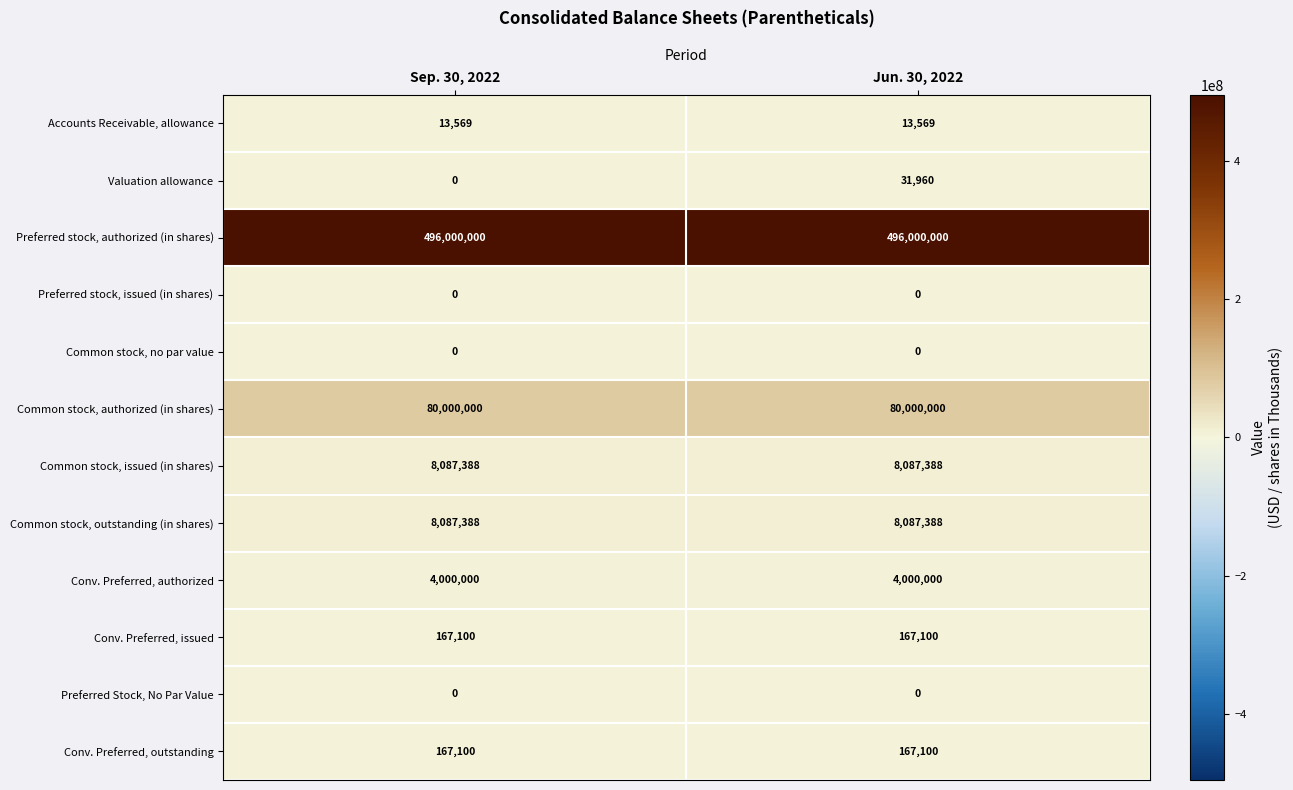

Reading right to left, list all the values displayed in this chart.

Accounts Receivable, allowance: 13569	13569
Valuation allowance: 31960	0
Preferred stock, authorized (in shares): 496000000	496000000
Preferred stock, issued (in shares): 0	0
Common stock, no par value: 0	0
Common stock, authorized (in shares): 80000000	80000000
Common stock, issued (in shares): 8087388	8087388
Common stock, outstanding (in shares): 8087388	8087388
Conv. Preferred, authorized: 4000000	4000000
Conv. Preferred, issued: 167100	167100
Preferred Stock, No Par Value: 0	0
Conv. Preferred, outstanding: 167100	167100